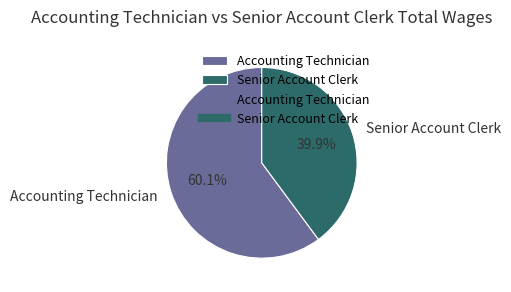

To the nearest percent, what is the difference between the largest and smallest slice percentages?

20%